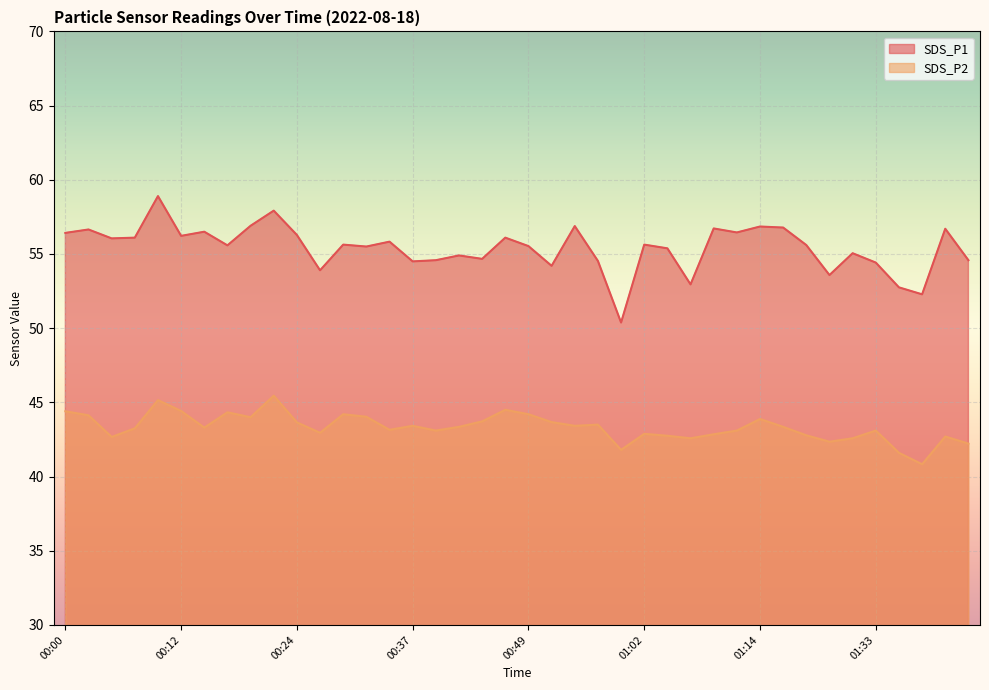

Reading left to right, extract all data points from this chart.

SDS_P1: 56.4	56.6	56.0	56.1	58.9	56.2	56.5	55.6	56.9	57.9	56.3	53.9	55.6	55.5	55.8	54.5	54.6	54.9	54.7	56.1	55.5	54.2	56.9	54.5	50.4	55.6	55.4	53.0	56.7	56.5	56.9	56.8	55.6	53.6	55.0	54.4	52.8	52.3	56.7	54.6
SDS_P2: 44.4	44.1	42.7	43.2	45.1	44.4	43.3	44.3	44.0	45.5	43.6	43.0	44.2	44.0	43.1	43.4	43.1	43.4	43.7	44.5	44.2	43.7	43.4	43.5	41.8	42.9	42.8	42.6	42.9	43.1	43.9	43.4	42.8	42.4	42.6	43.1	41.6	40.8	42.7	42.2